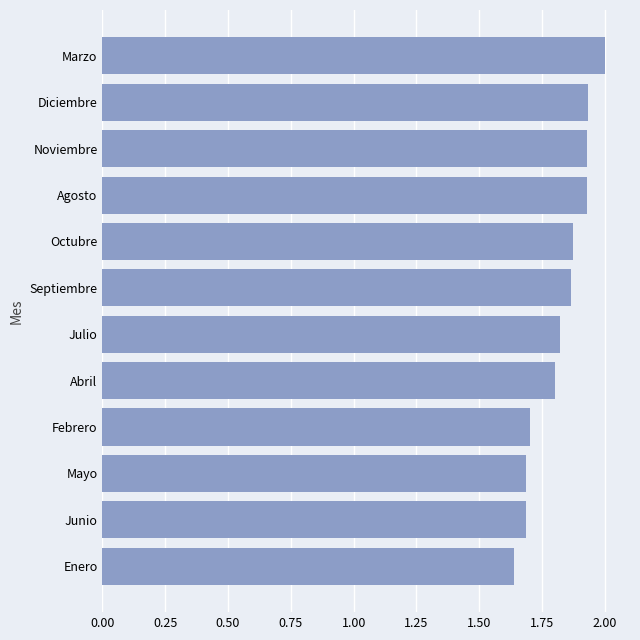

What is the maximum value shown in the chart?

2.0